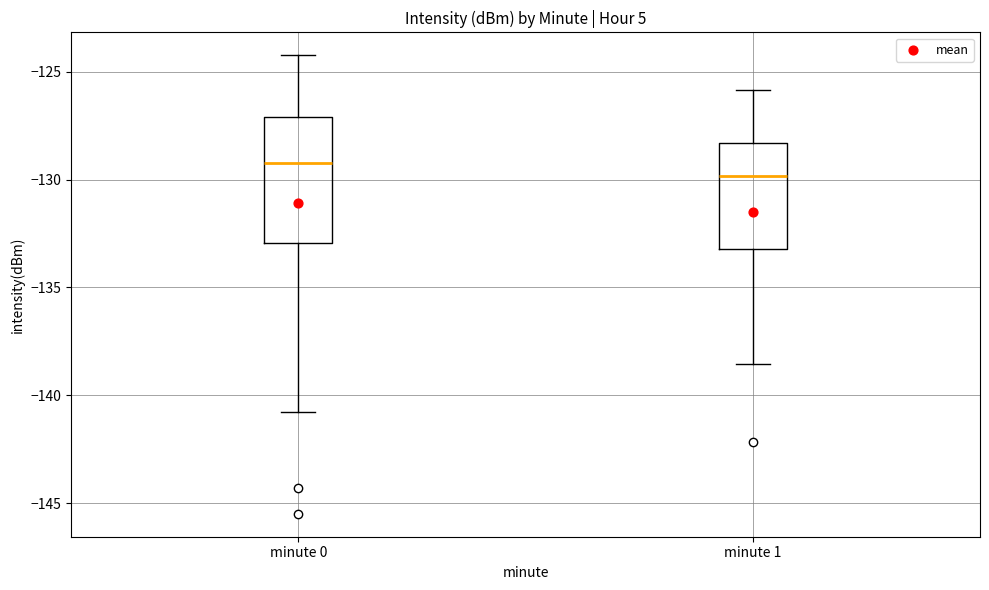

Where does the lower whisker of the box for minute 1 end on the y-axis? The values are not printed on the chart, so give them approximately, as read against the axis.

-138.5